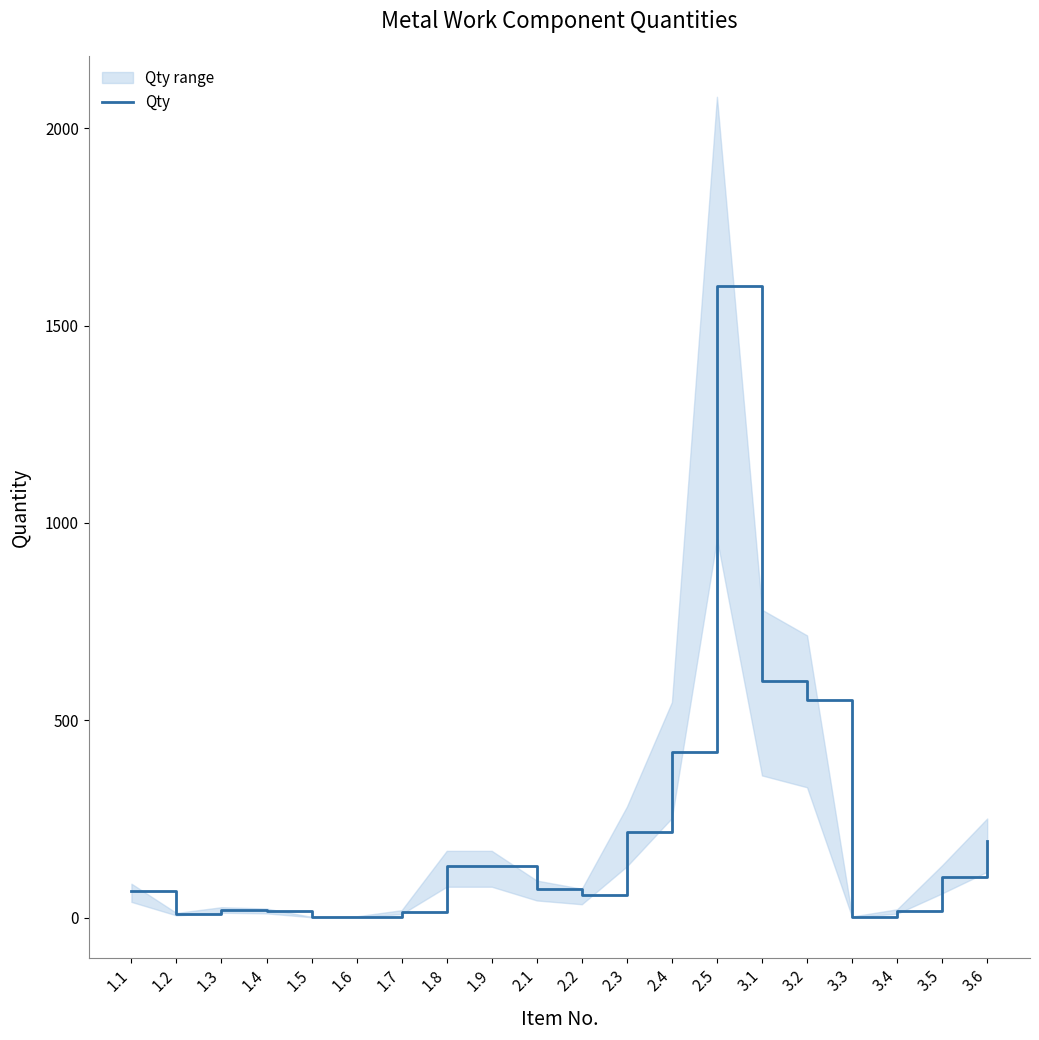

The value at 2.3 is 216.0. True or false?

True